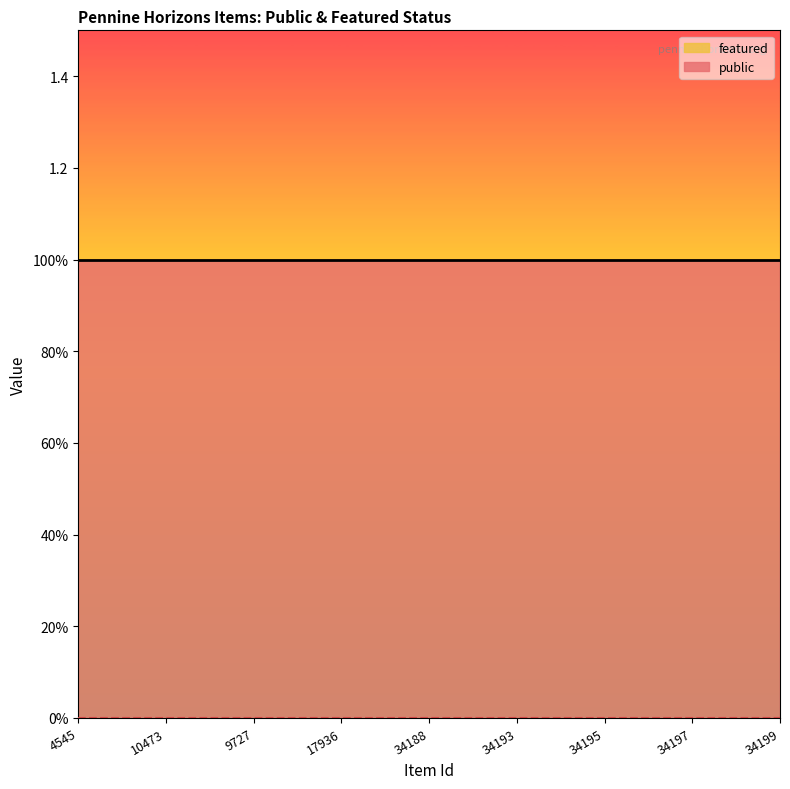

Rank the series by their average value, from highest to lowest.

public, featured